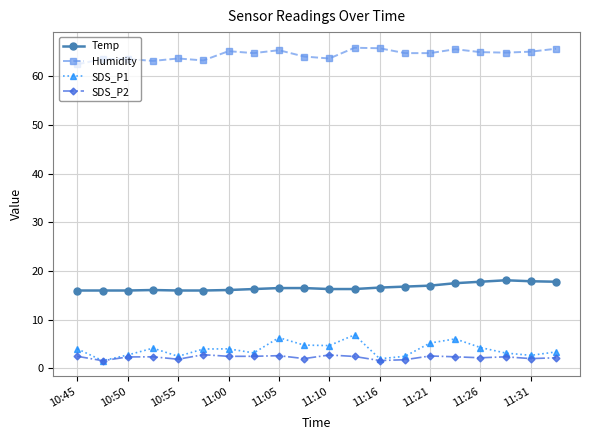

True or false: Temp and Humidity intersect in this chart.

False